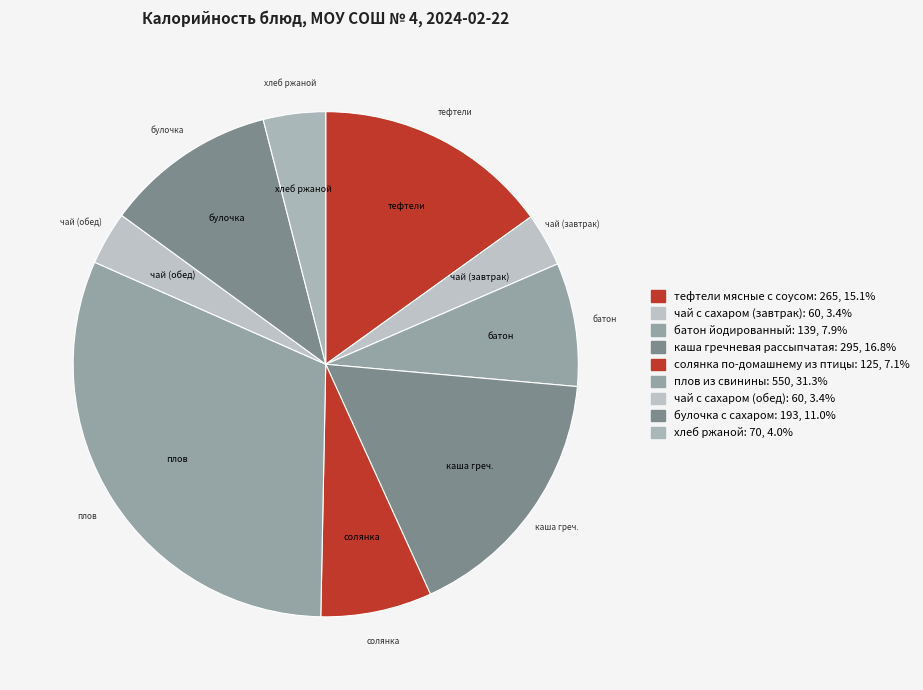

What is the change in value from чай с сахаром (завтрак) to булочка с сахаром?

+133